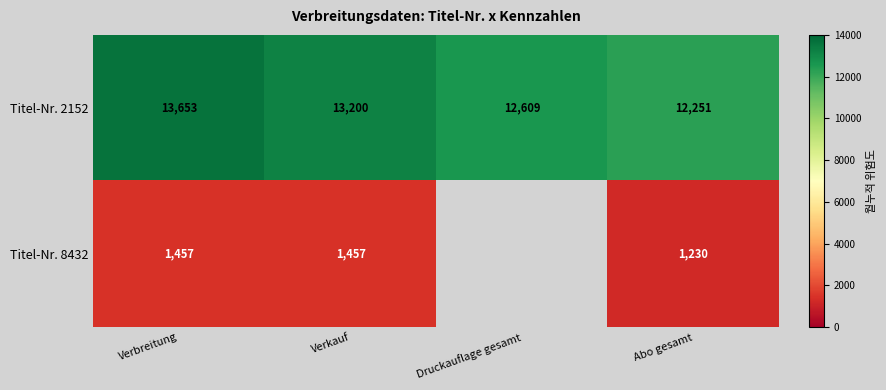

Which category has the lowest value in the Titel-Nr. 2152 series?

Abo gesamt